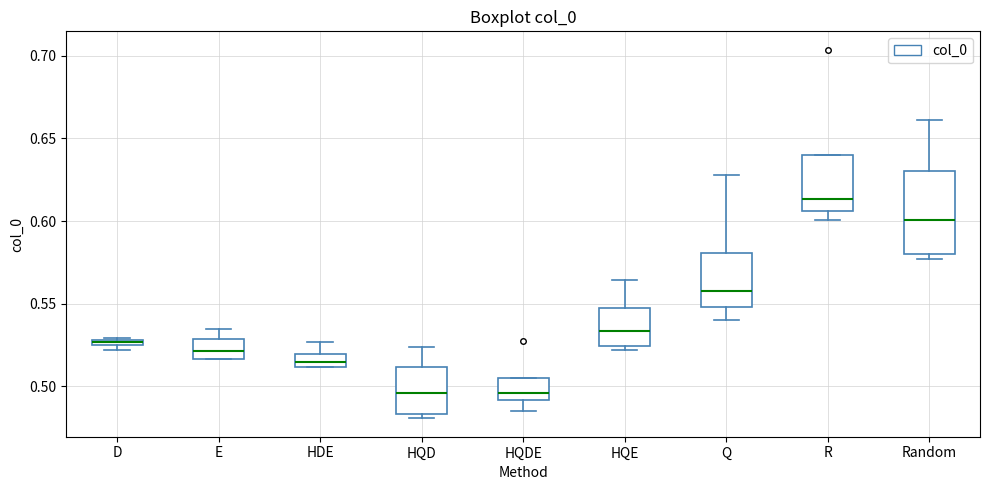

Which box has the highest median line?

R